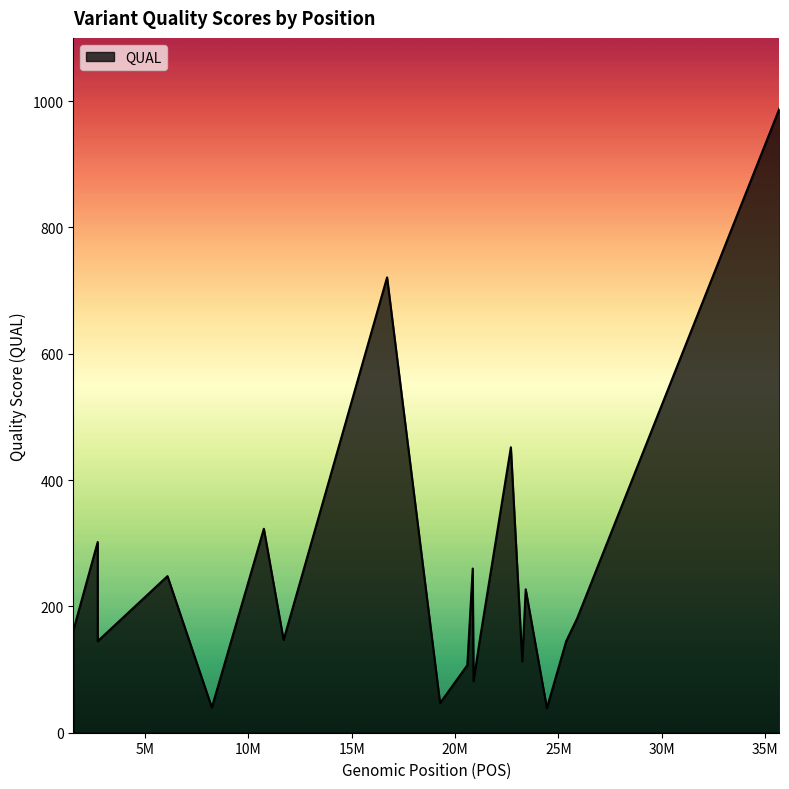

What is the difference between the maximum and minimum values?

949.0